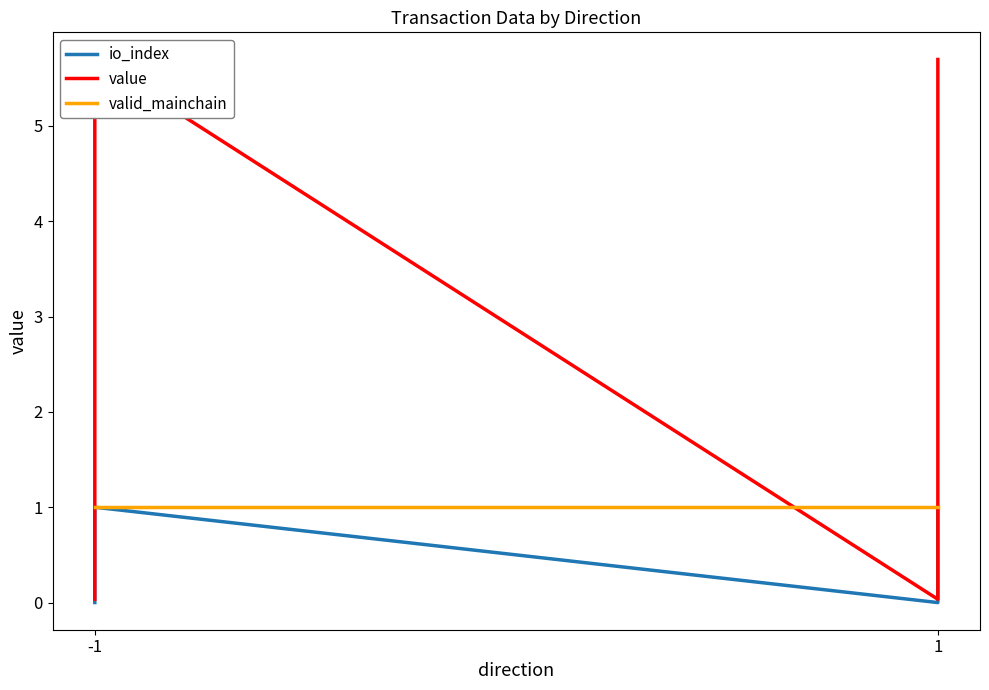

Is it true that value equals 8.4 at 1?

False